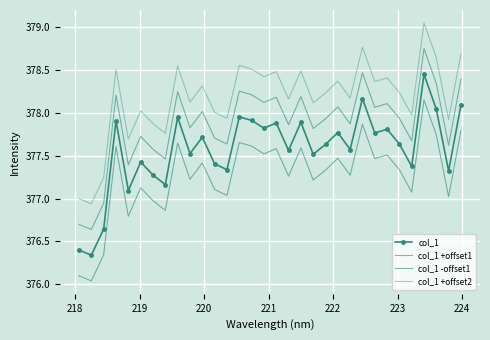

List the series in order of their peak value, highest first.

col_1 +offset2, col_1 +offset1, col_1, col_1 -offset1